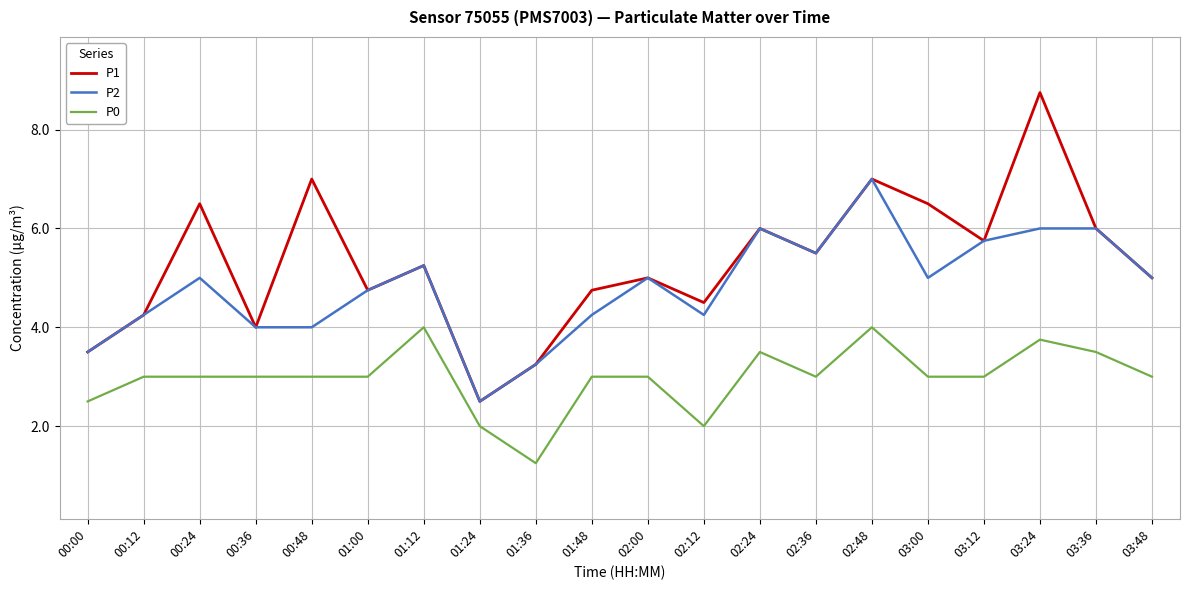

What is the average value of the P0 series?

3.0